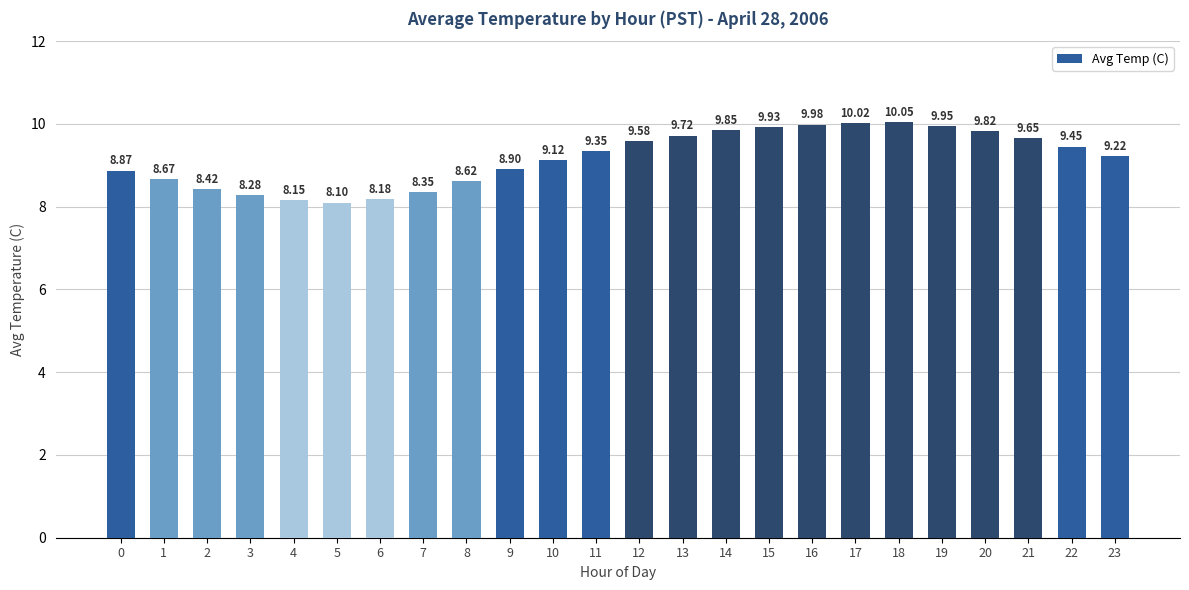

Approximately how many times larger is the value at 19 compared to 16?

1.0